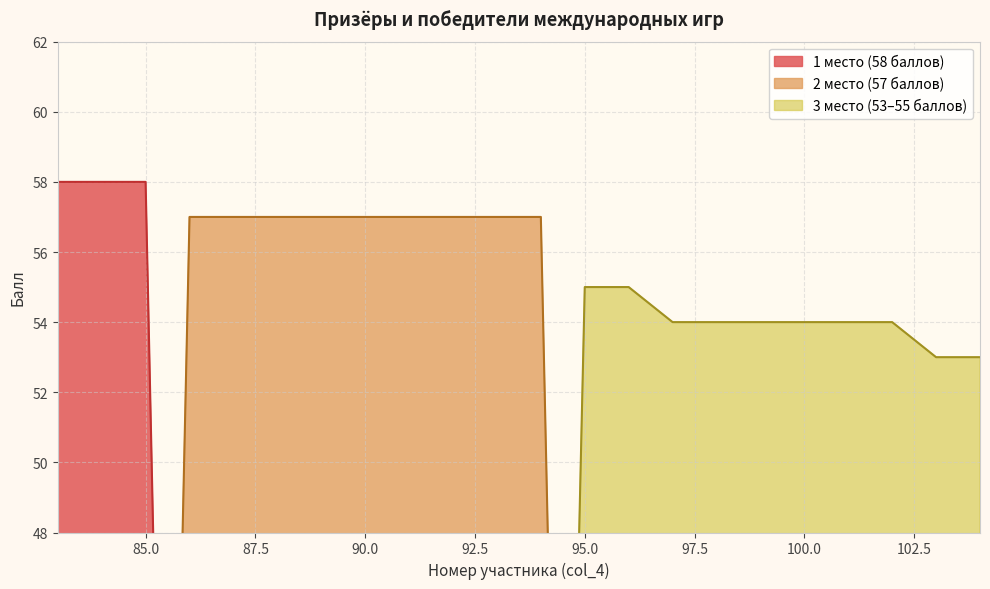

Which series has the largest range (max minus min)?

1 место (балл 58)